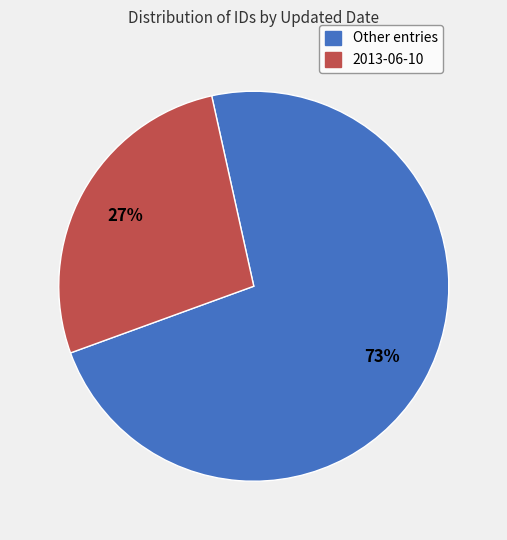

Does any single category account for the majority?

Yes